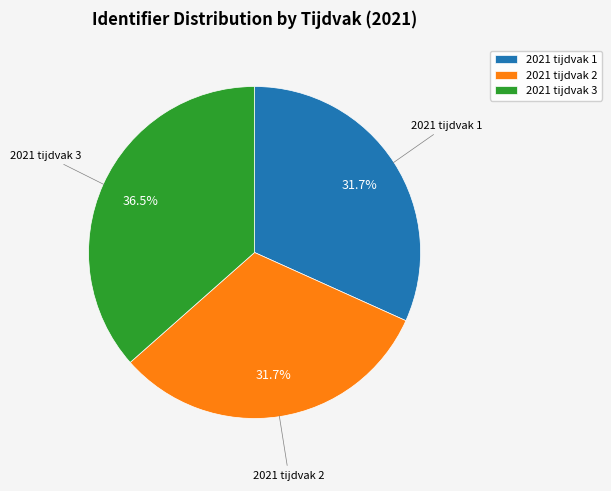

How many segments does this pie chart have?

3